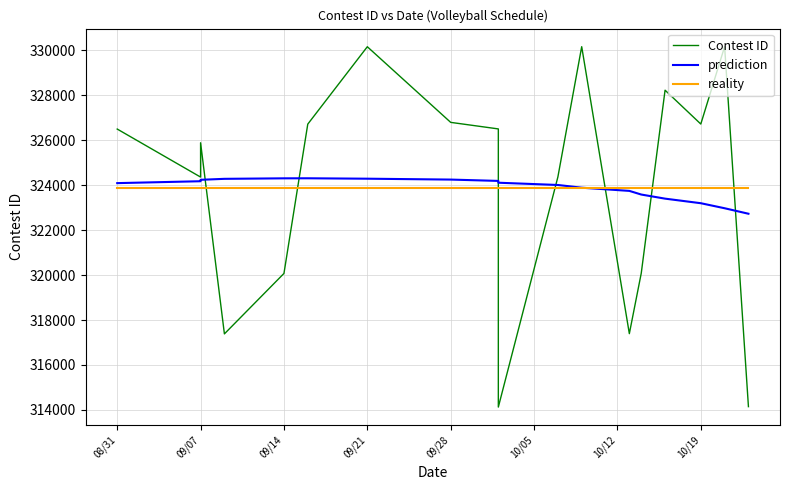

What are all the series names shown in the legend?

Contest ID, prediction, reality